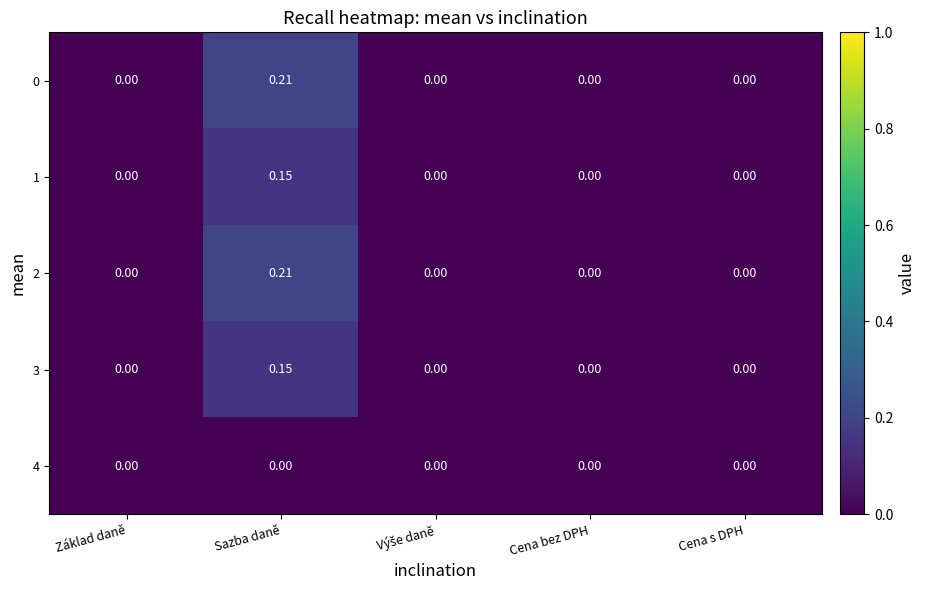

How many distinct data groups are displayed?

5